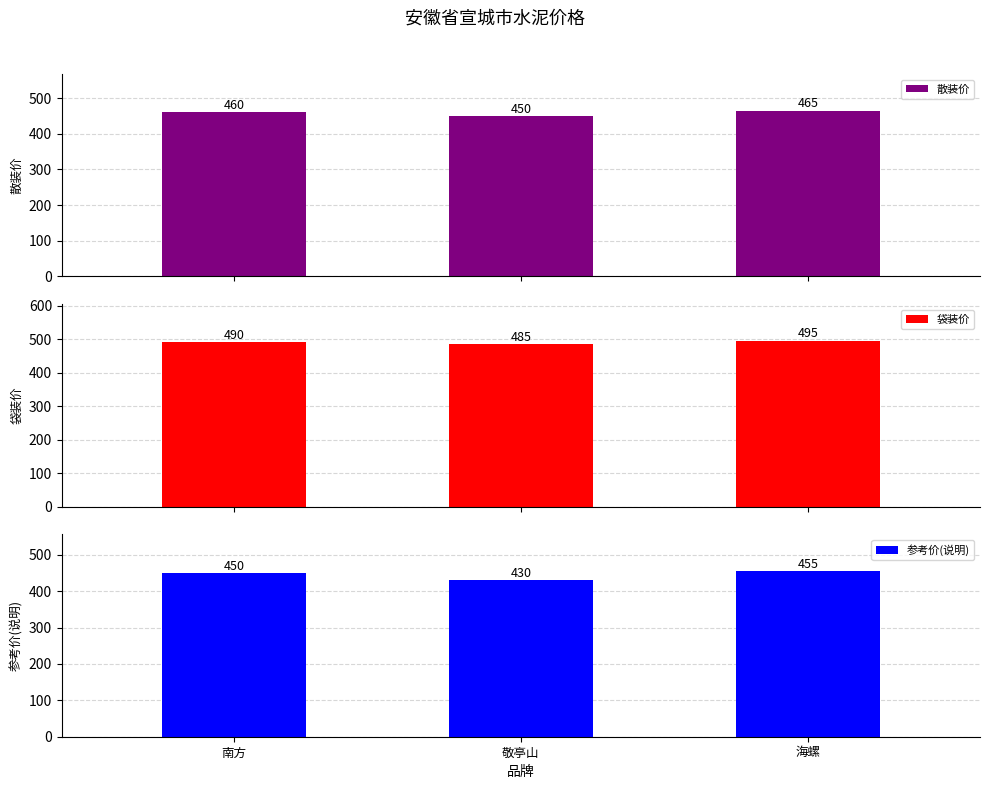

Rank the series by their maximum value, from lowest to highest.

参考价(说明), 散装价, 袋装价